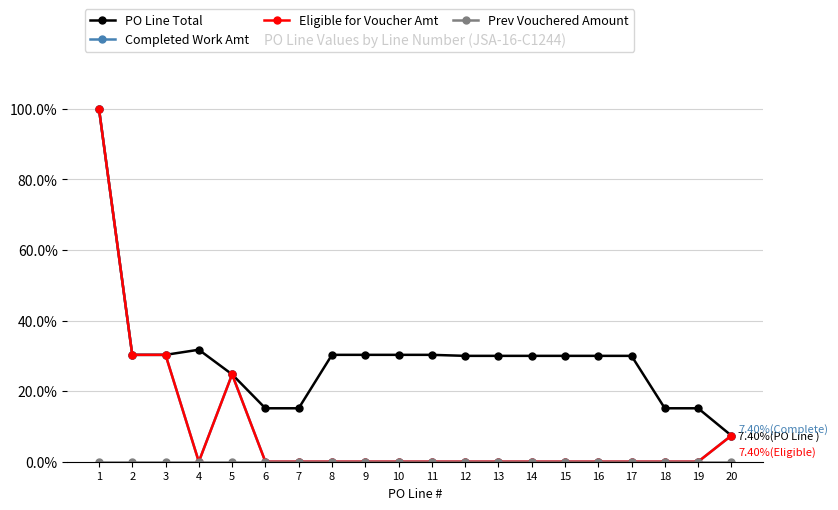

At which label does Completed Work Amt reach its peak?

1